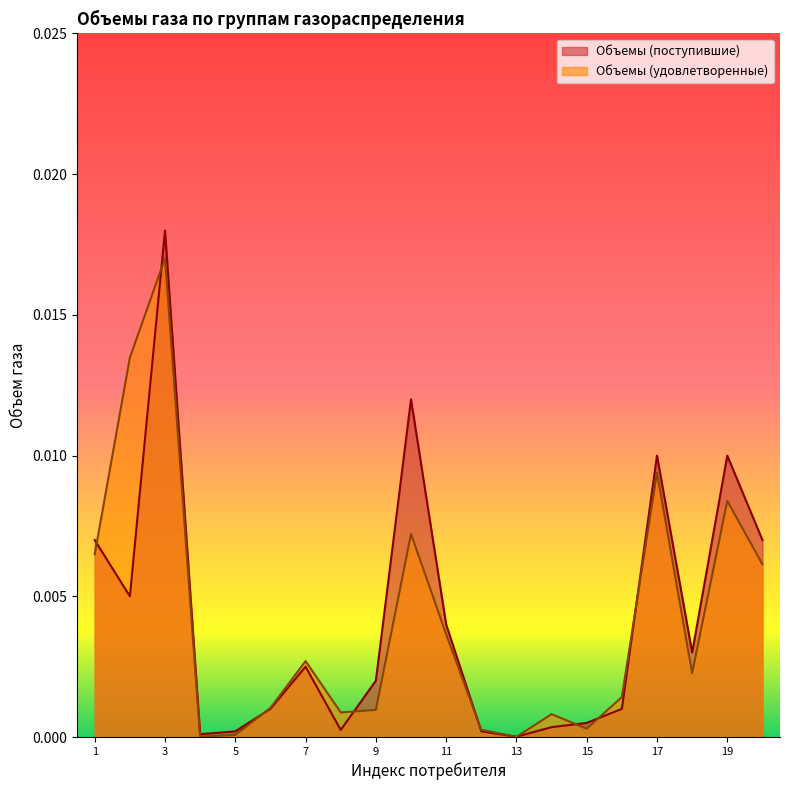

At which category is the sum across all series the highest?

3